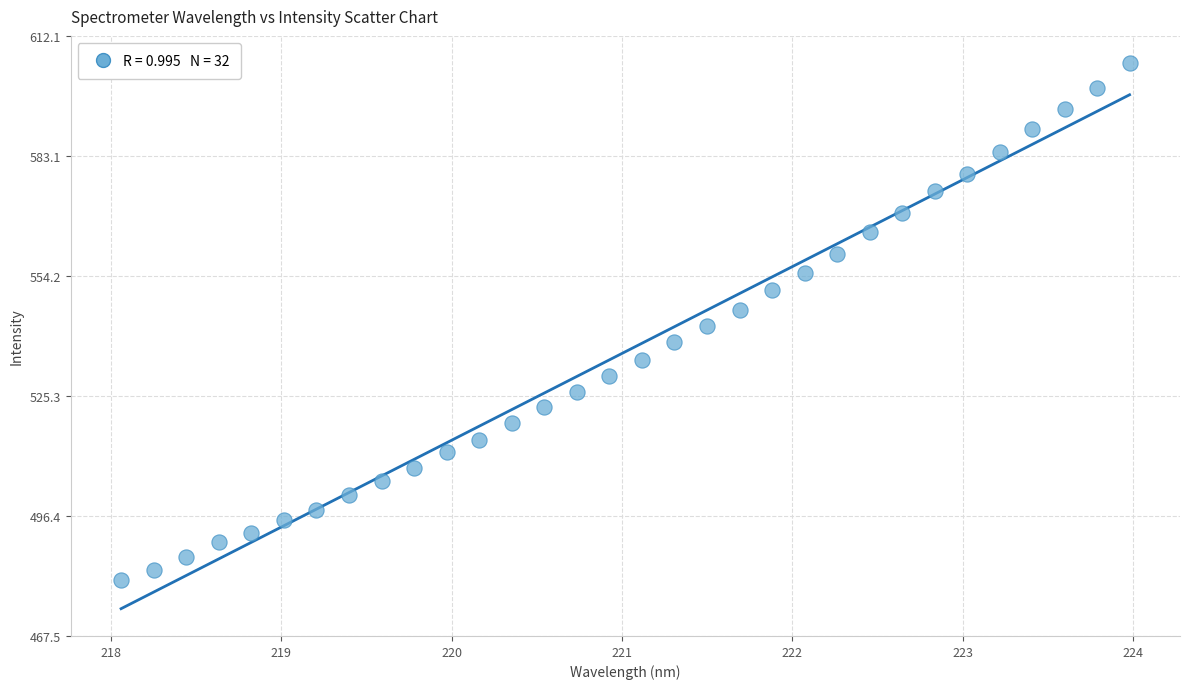

What is the range of Y values (max minus min)?

124.4